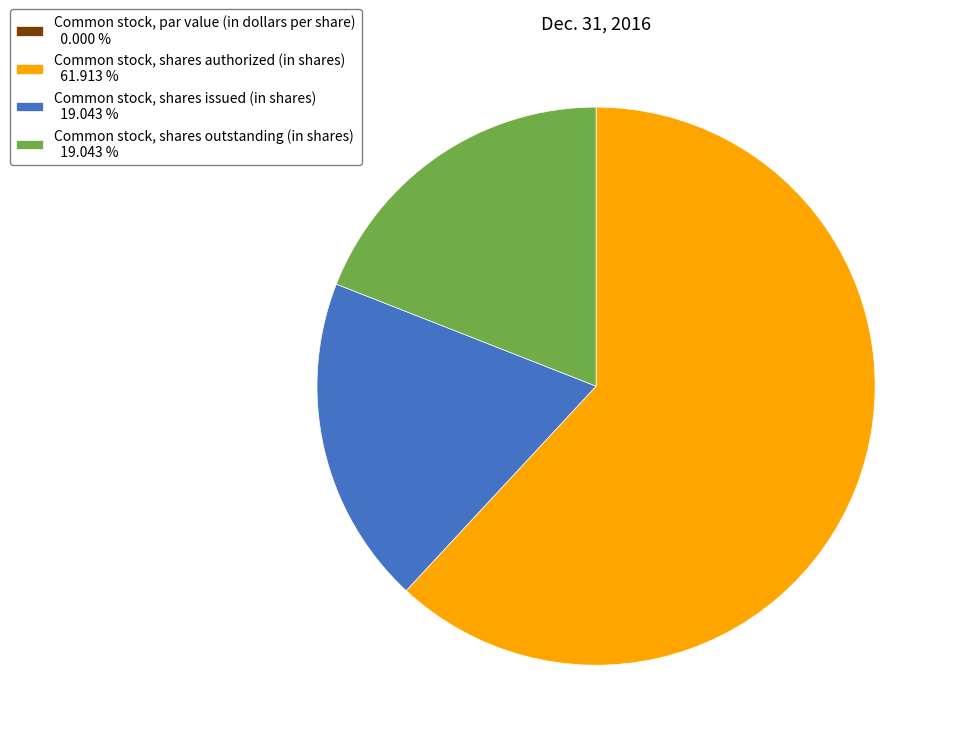

True or false: Common stock, shares outstanding (in shares) accounts for 10% of the total.

False